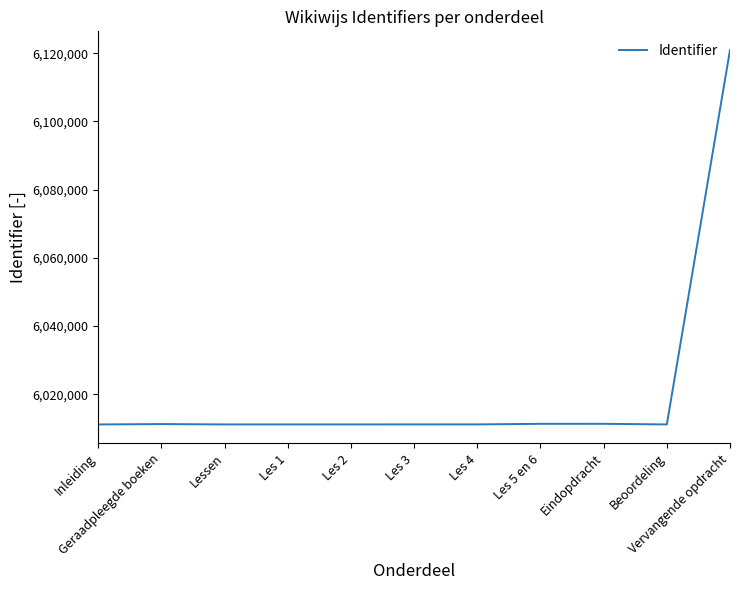

What is the difference between the maximum and minimum values?

109798